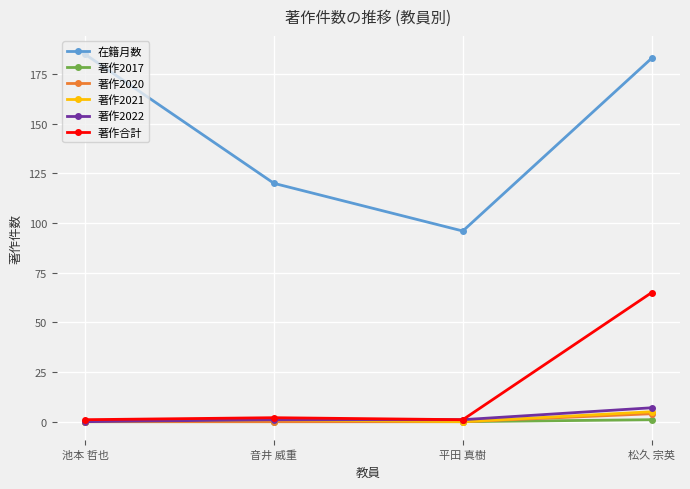

At which category does 著作合計 reach its first local peak?

音井 威重